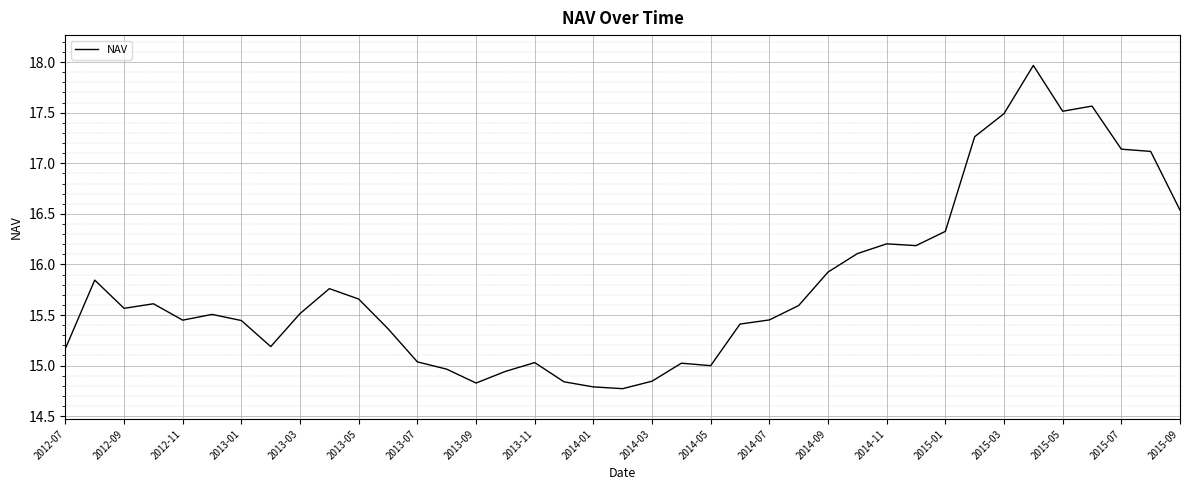

What is the greatest value displayed?

18.0